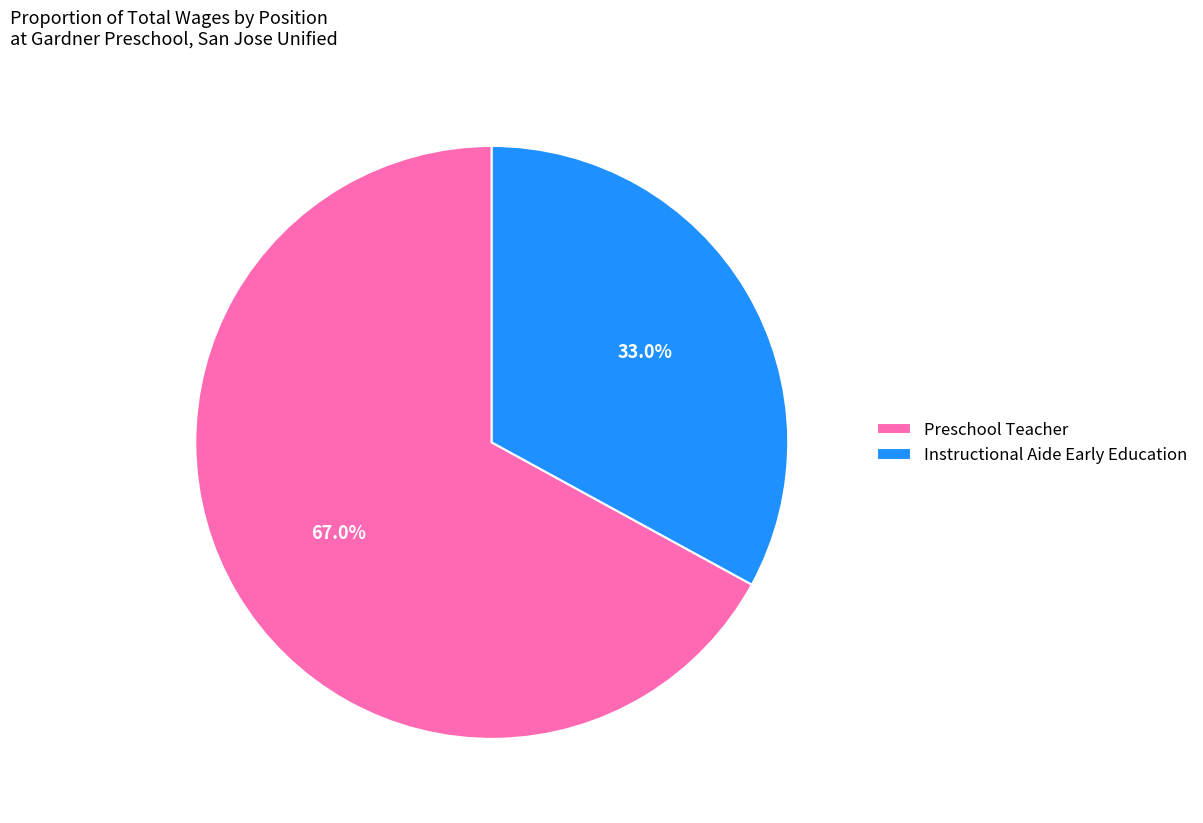

What is the ratio of the value at Instructional Aide Early Education to the value at Preschool Teacher?

0.5